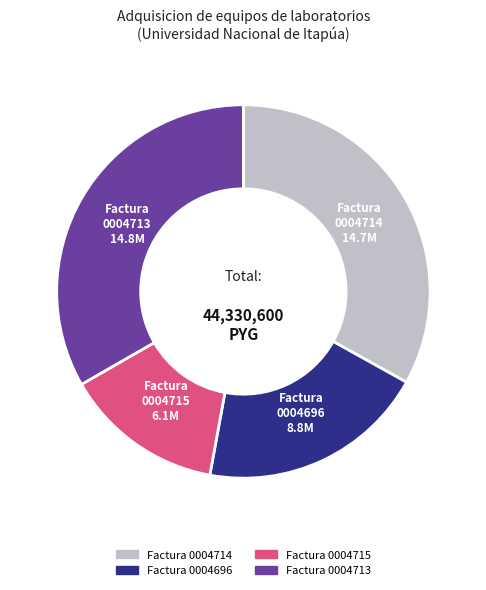

Does any single category account for the majority?

No